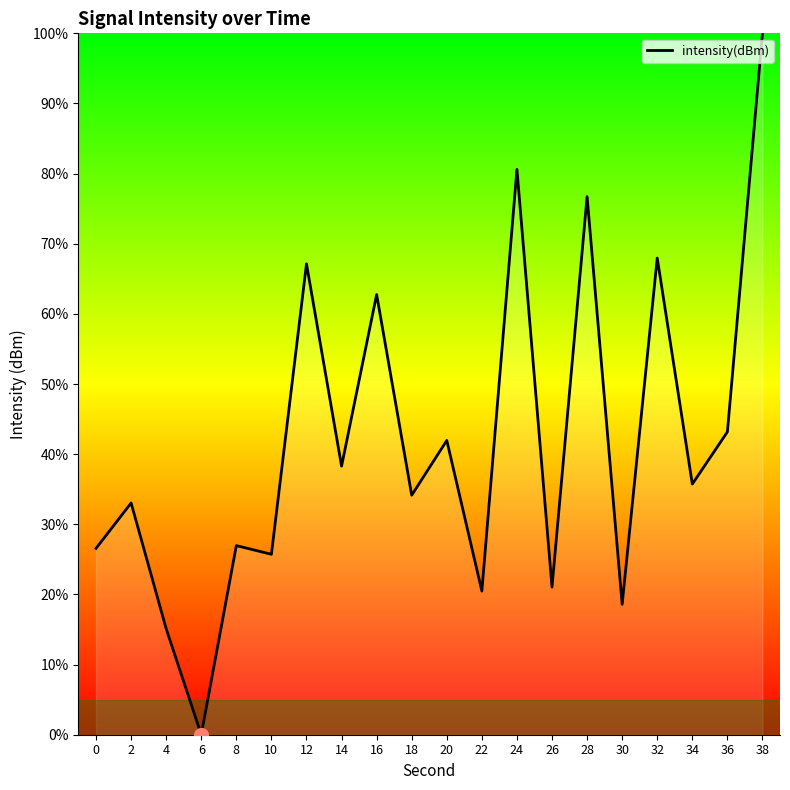

Count the number of data series in this chart.

1